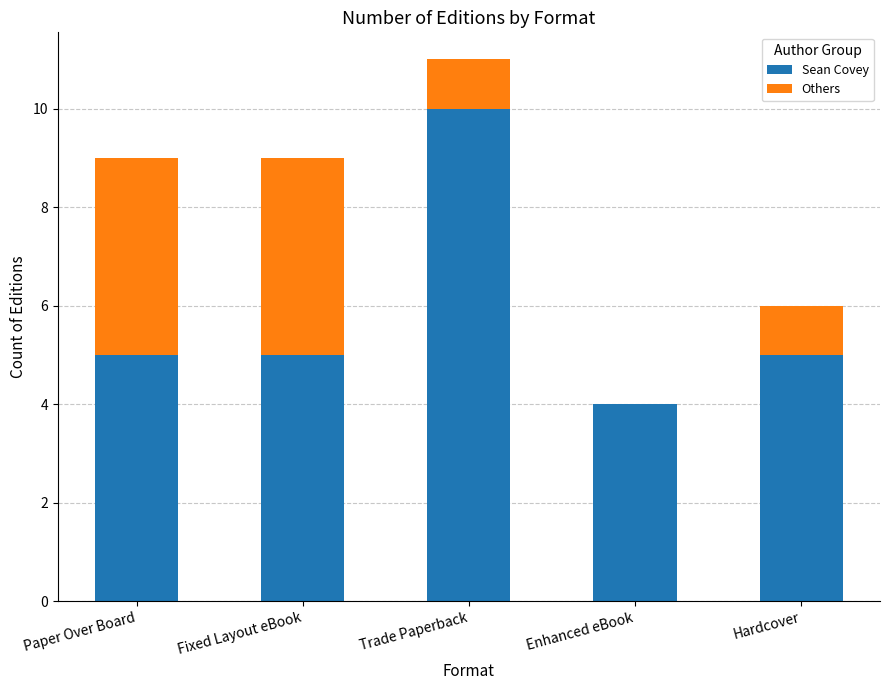

How many series are shown in this chart?

2